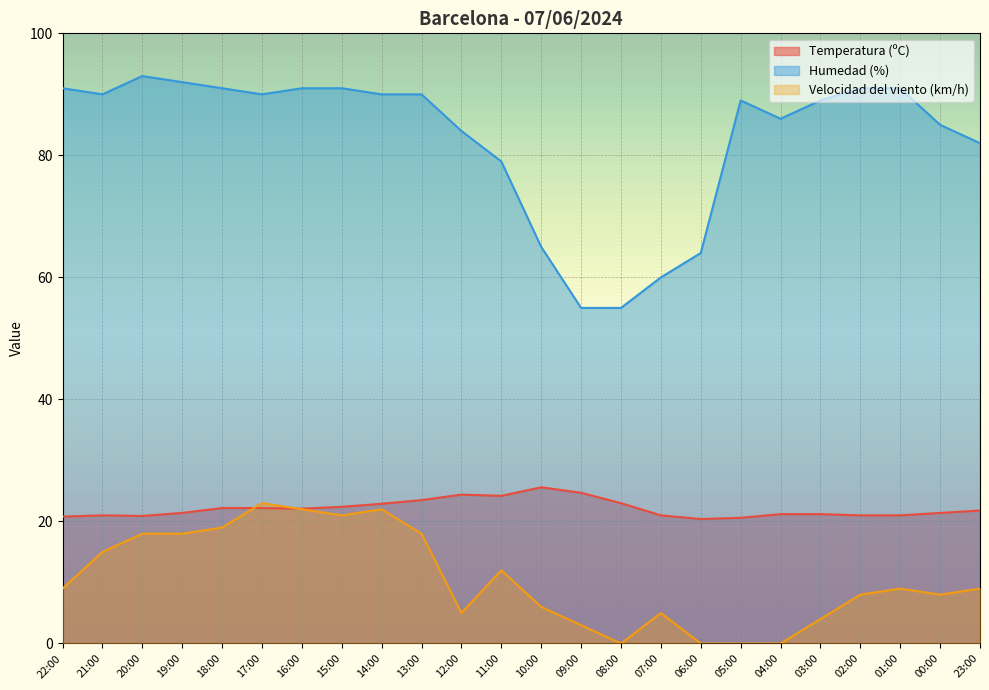

What is the maximum value shown in the chart?

93.0